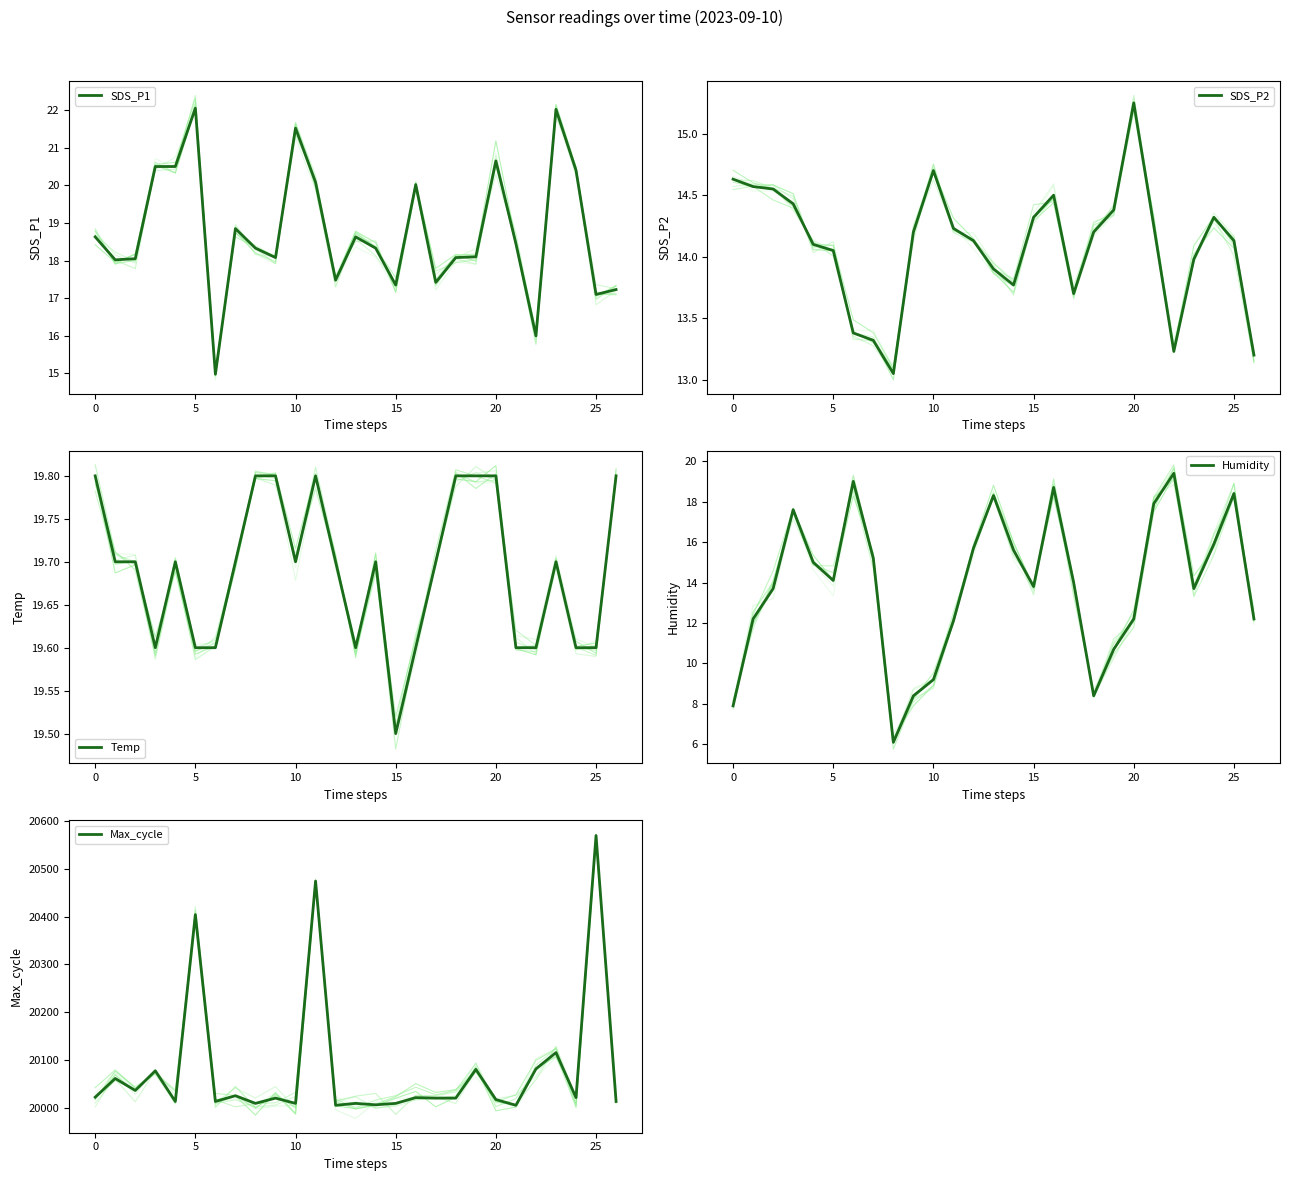

The Max_cycle series shows 5365 at 15. True or false?

False